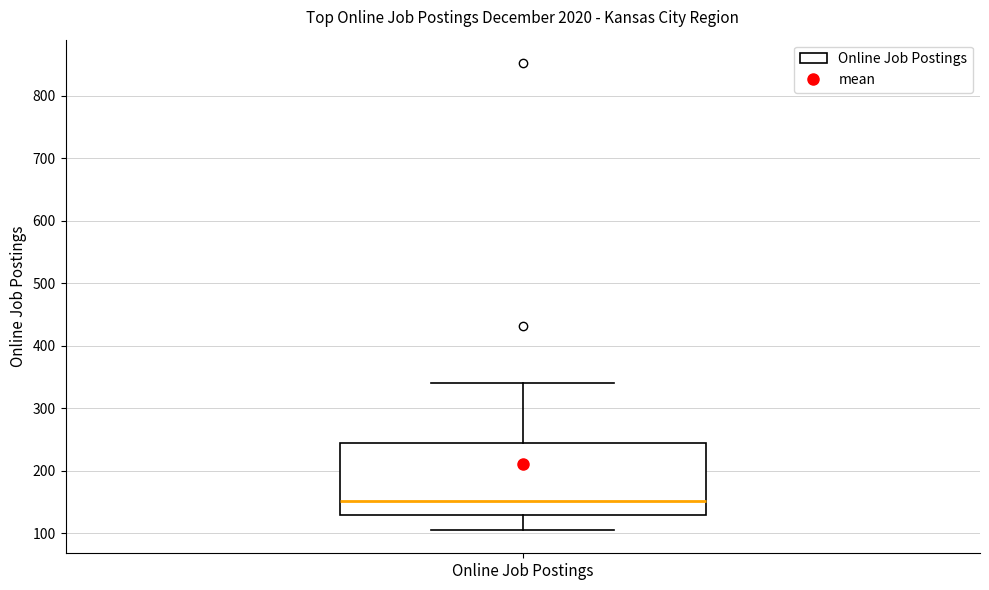

Where does the median line of the box for Online Job Postings sit on the y-axis? The values are not printed on the chart, so give them approximately, as read against the axis.

150